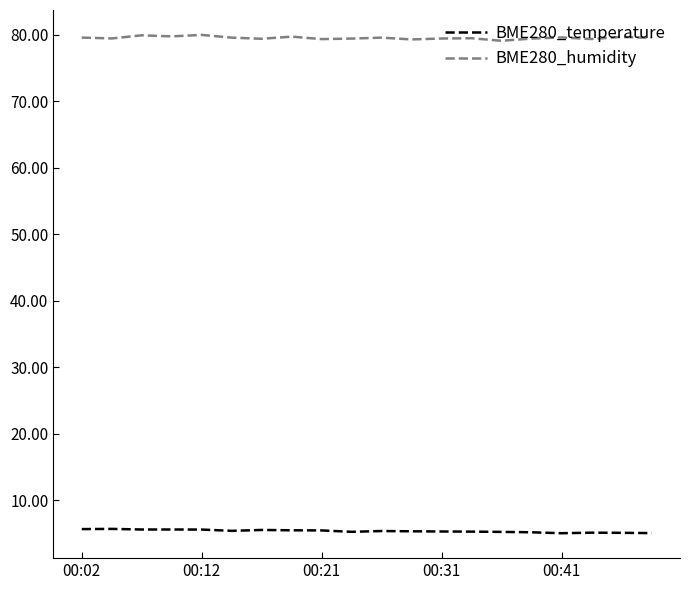

List the series in order of their peak value, highest first.

BME280_humidity, BME280_temperature